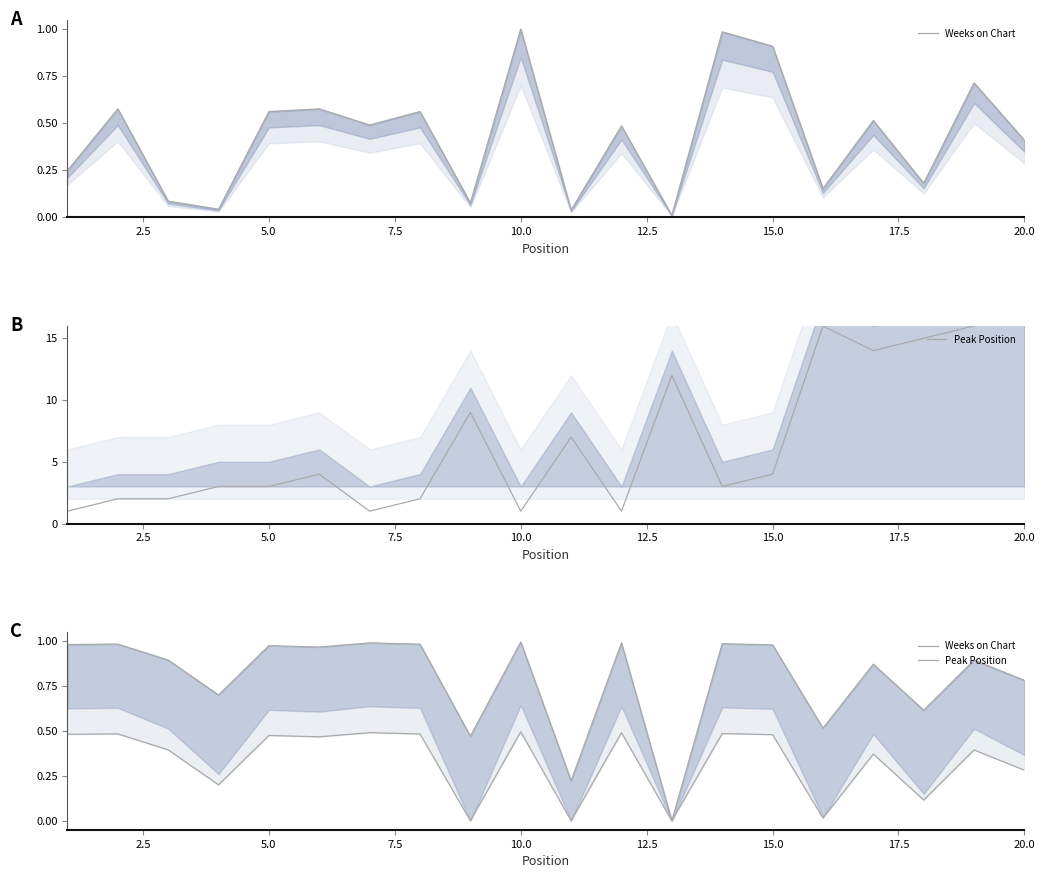

What is the total value across all series at 7.5?

0.9